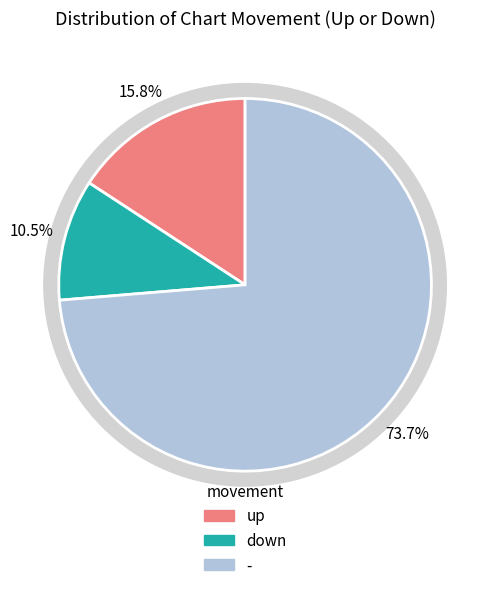

Rank the categories by value from highest to lowest.

-, up, down